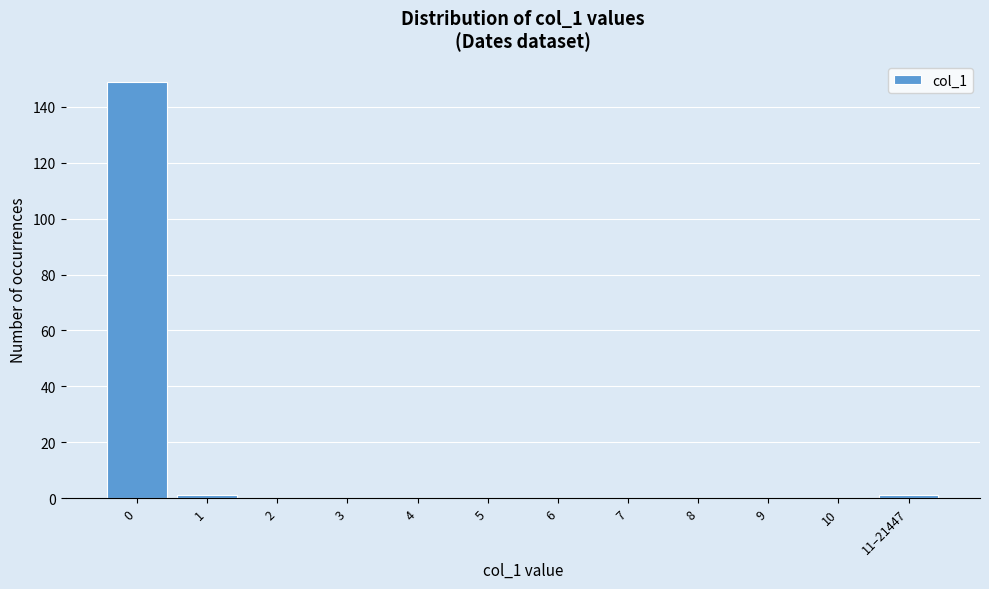

Reading left to right, extract all data points from this chart.

0=149	1=1	2=0	3=0	4=0	5=0	6=0	7=0	8=0	9=0	10=0	11–21447=1